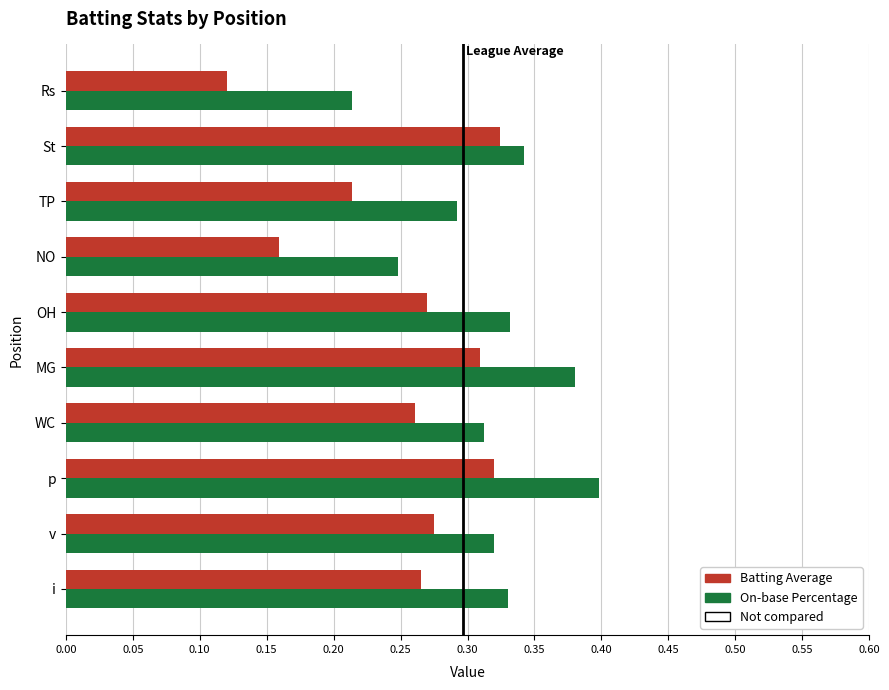

Which label corresponds to the smallest value in the chart?

Rs